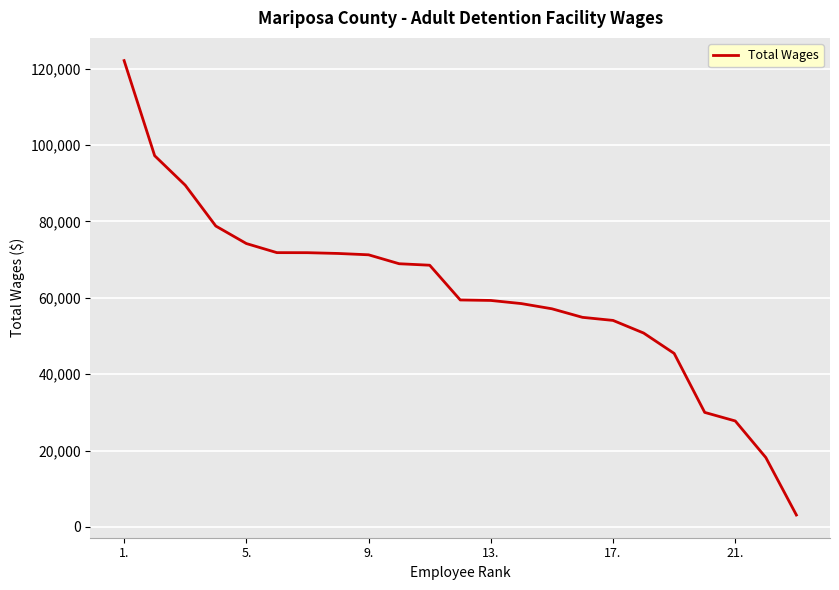

What is the greatest value displayed?

122096